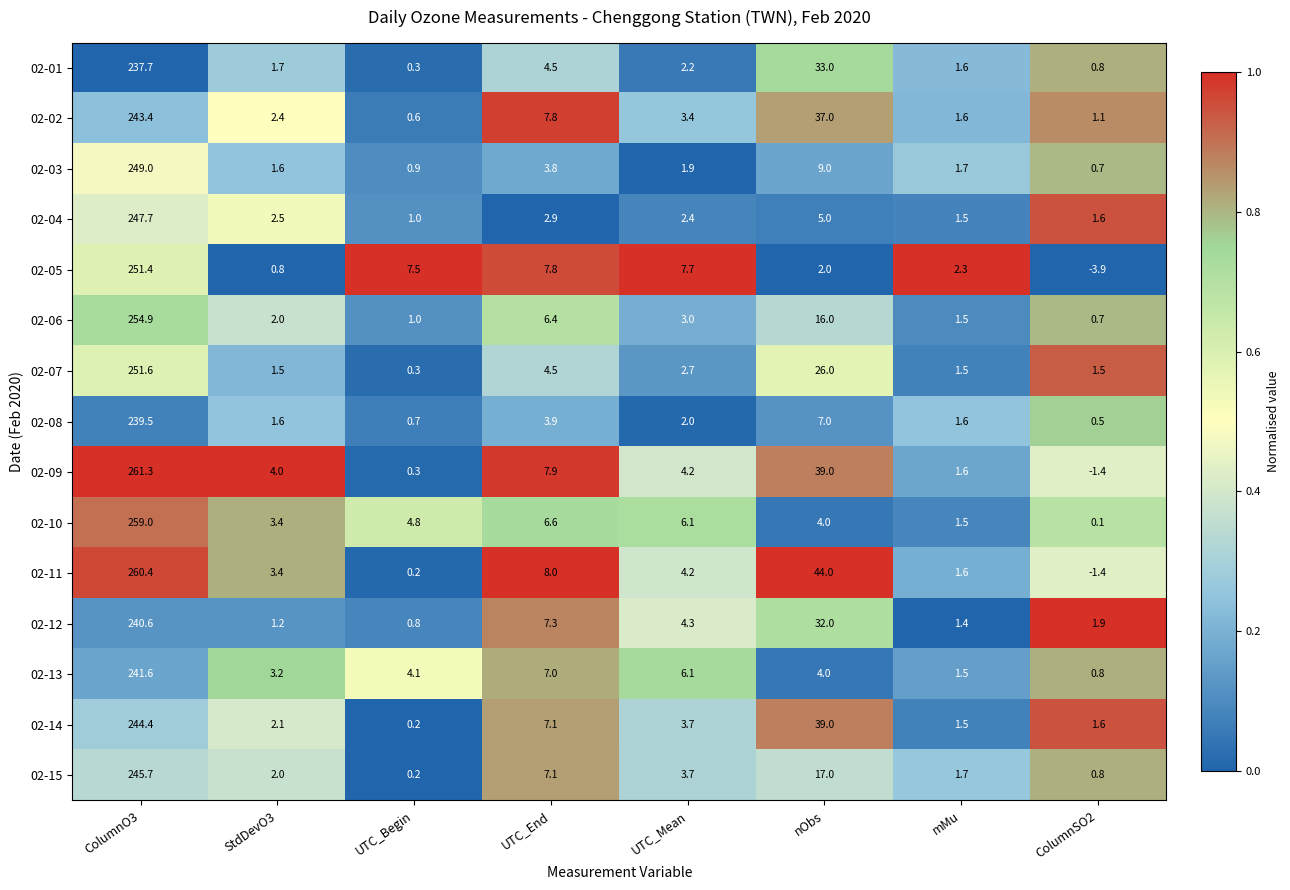

List the series in order of their peak value, lowest first.

02-01, 02-08, 02-12, 02-13, 02-02, 02-14, 02-15, 02-04, 02-03, 02-05, 02-07, 02-06, 02-10, 02-11, 02-09